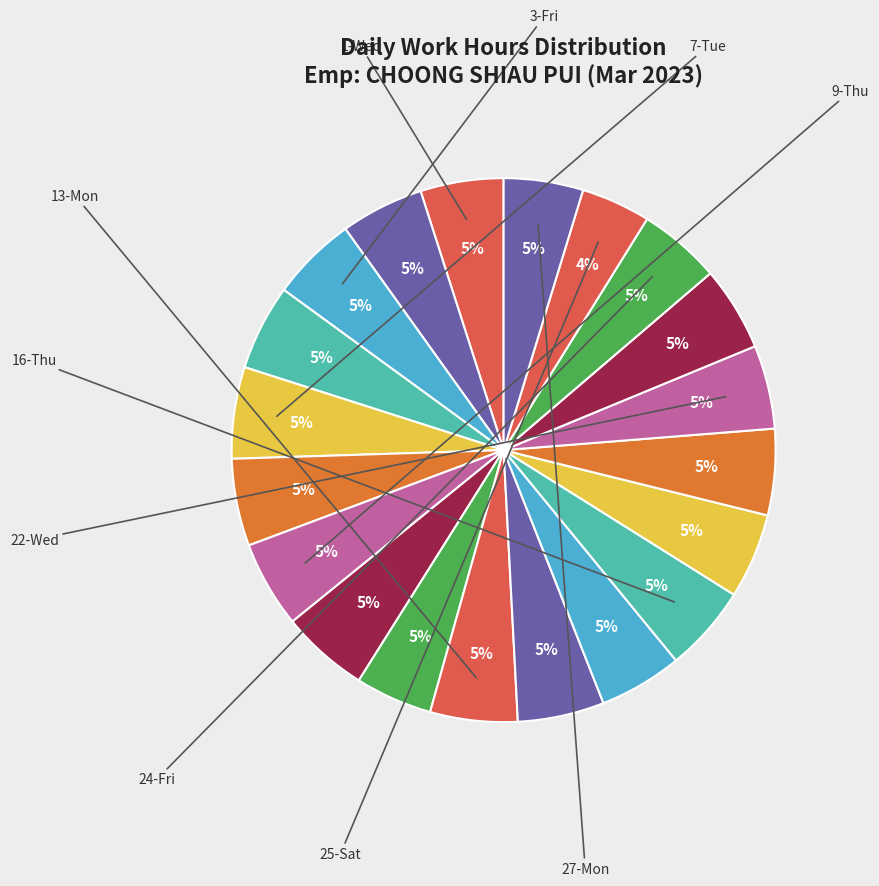

How many slices are in this pie chart?

20